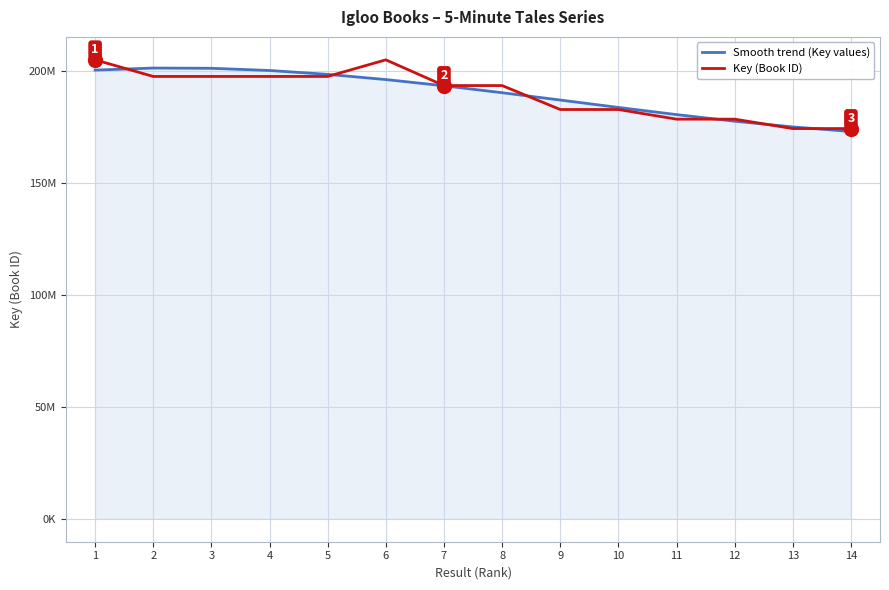

Where does the Key (Book ID) series first go above 193322061?

1